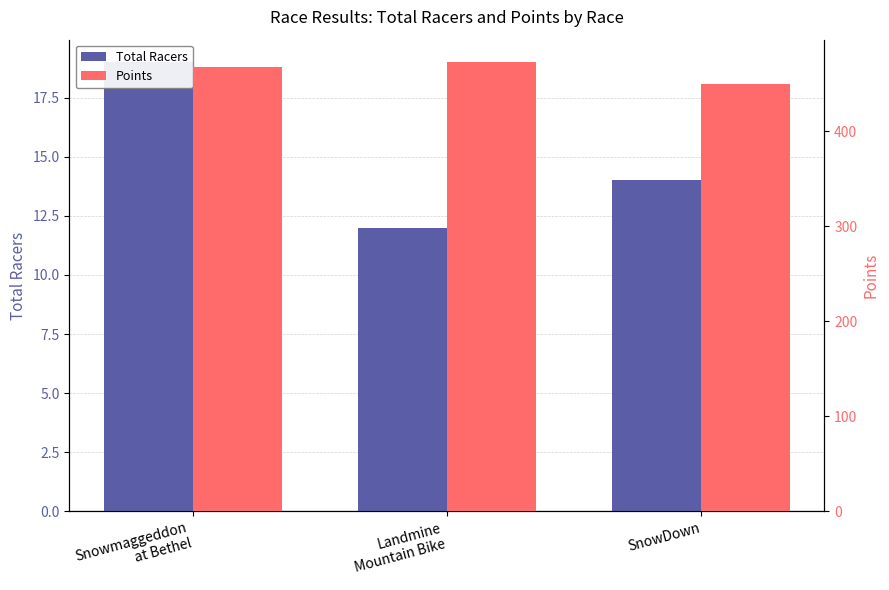

What is the label of the 2nd bar from the right?

Landmine
Mountain Bike